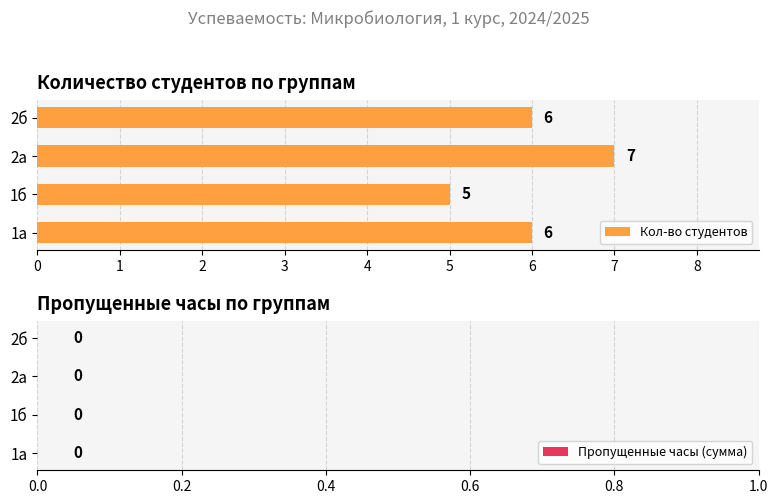

What is the ratio of the value at 1б to the value at 2б?

0.8